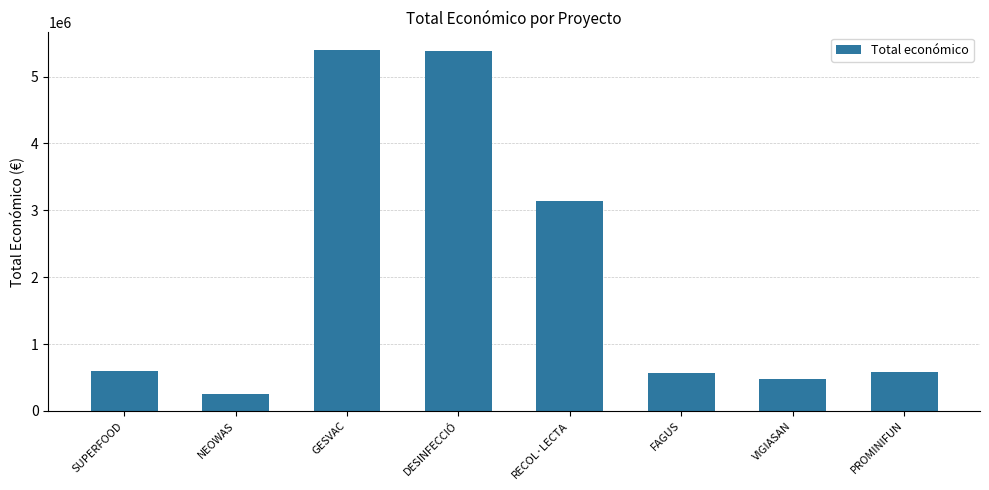

What is the average value?

2048511.0